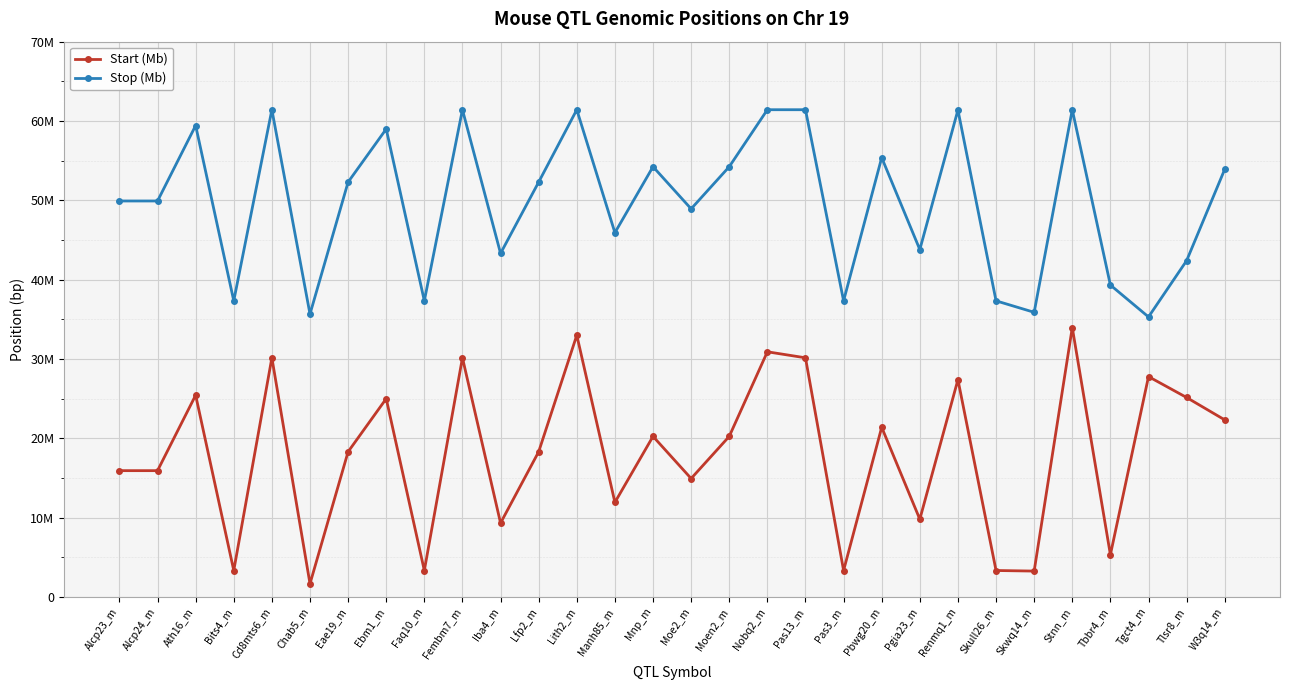

What are all the series names shown in the legend?

Start (Mb), Stop (Mb)